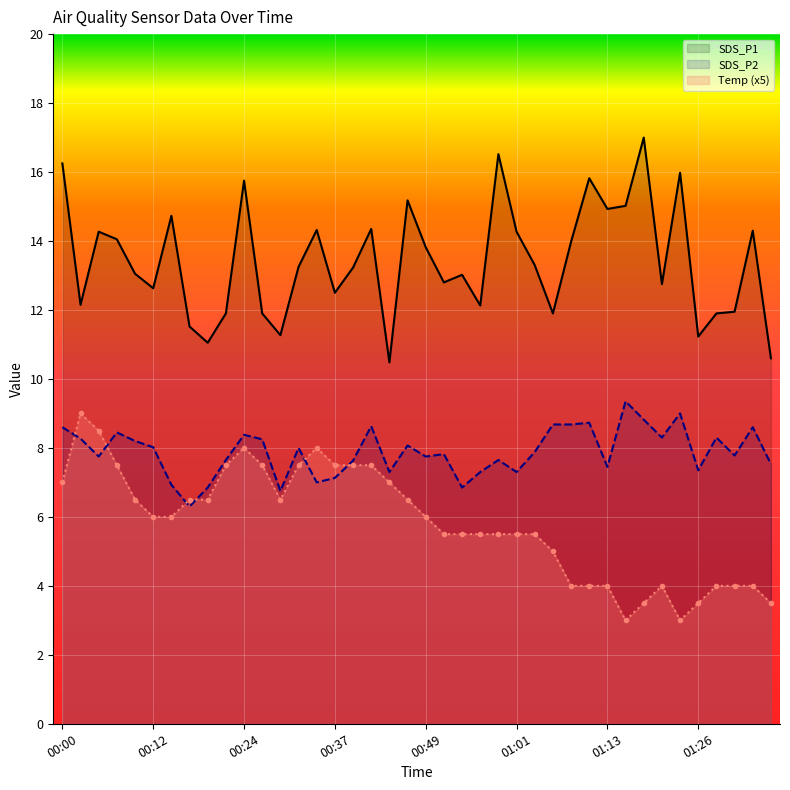

What is the maximum value shown in the chart?

17.0